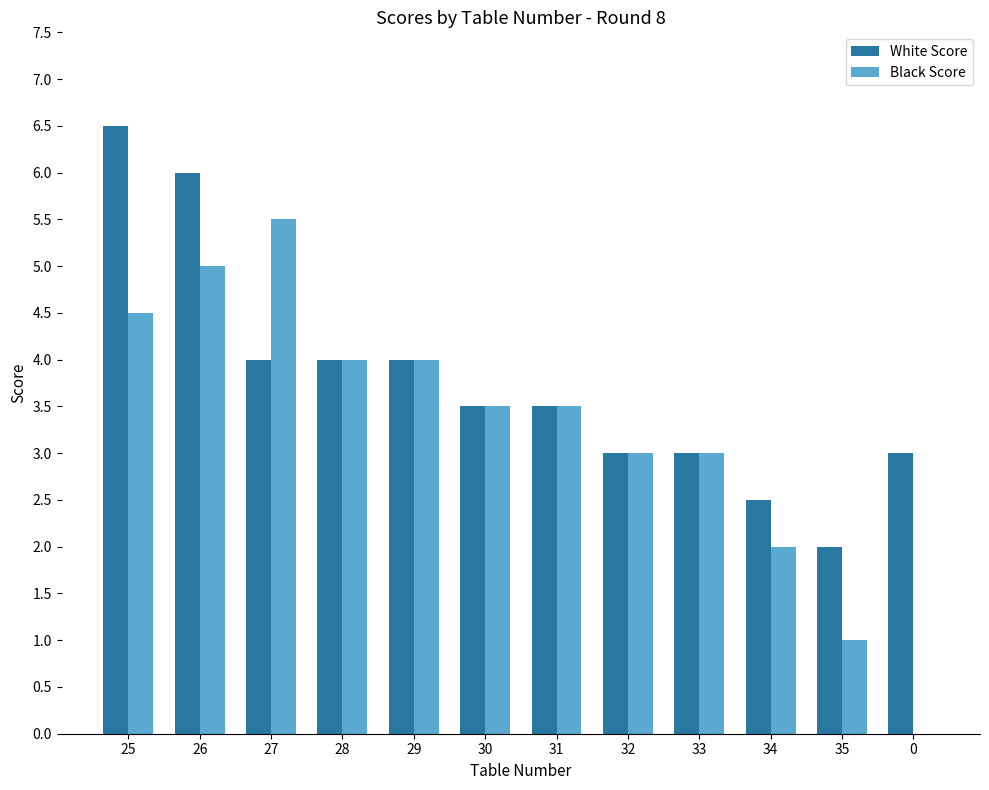

How many positive values does the Black Score series have?

11